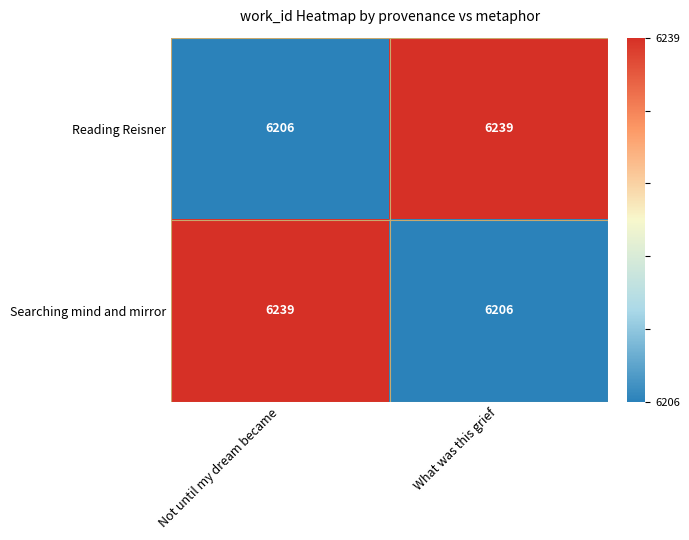

Rank the series at What was this grief from highest to lowest value.

Reading Reisner, Searching mind and mirror